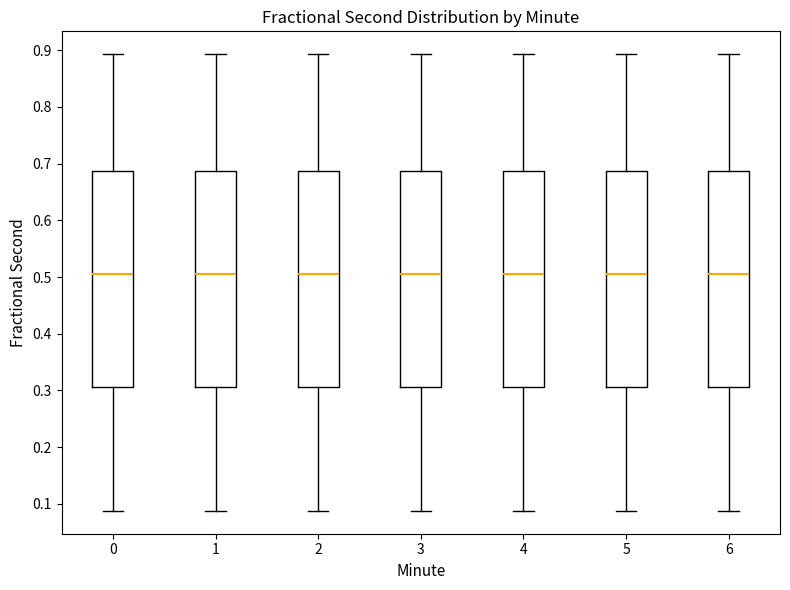

Reading left to right, transcribe this box plot: for each box, give where its median line is, the range the box spans, and where its two whiskers end, as read against the y-axis. The values are not printed on the chart, so give them approximately, as read against the axis.

0: median 0.51, box 0.31 to 0.69, whiskers 0.09 to 0.89
1: median 0.51, box 0.31 to 0.69, whiskers 0.09 to 0.89
2: median 0.51, box 0.31 to 0.69, whiskers 0.09 to 0.89
3: median 0.51, box 0.31 to 0.69, whiskers 0.09 to 0.89
4: median 0.51, box 0.31 to 0.69, whiskers 0.09 to 0.89
5: median 0.51, box 0.31 to 0.69, whiskers 0.09 to 0.89
6: median 0.51, box 0.31 to 0.69, whiskers 0.09 to 0.89